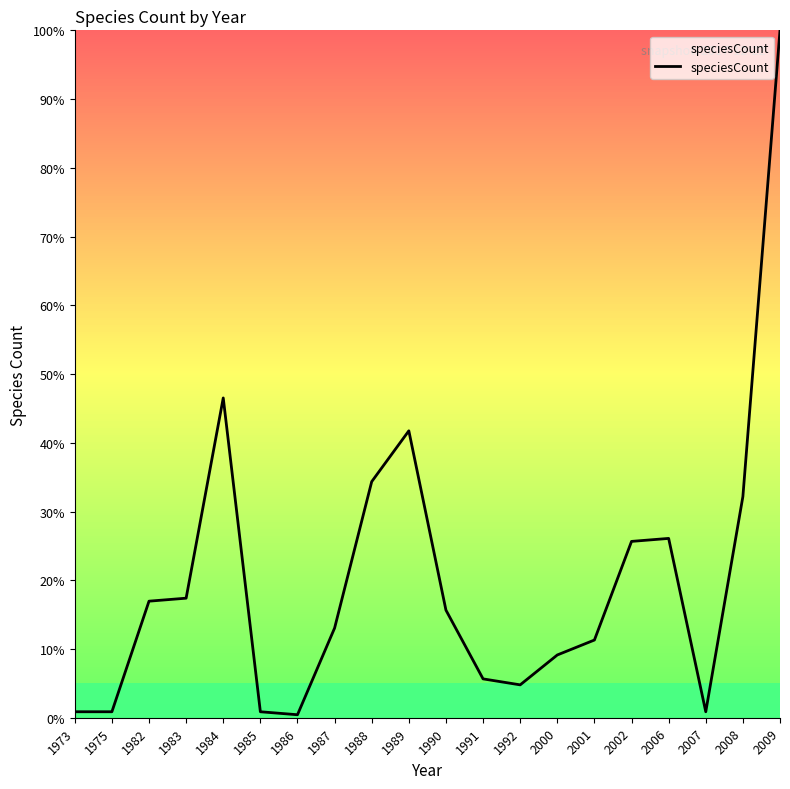

What is the ratio of the value at 2000 to the value at 1988?

0.3